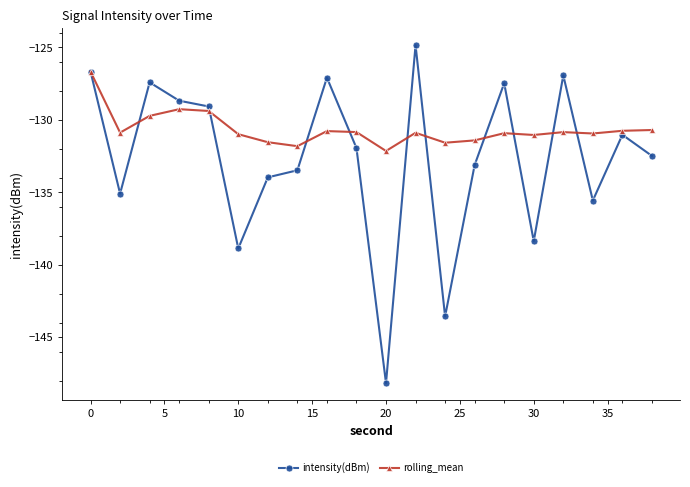

List the series in order of their peak value, lowest first.

rolling_mean, intensity(dBm)